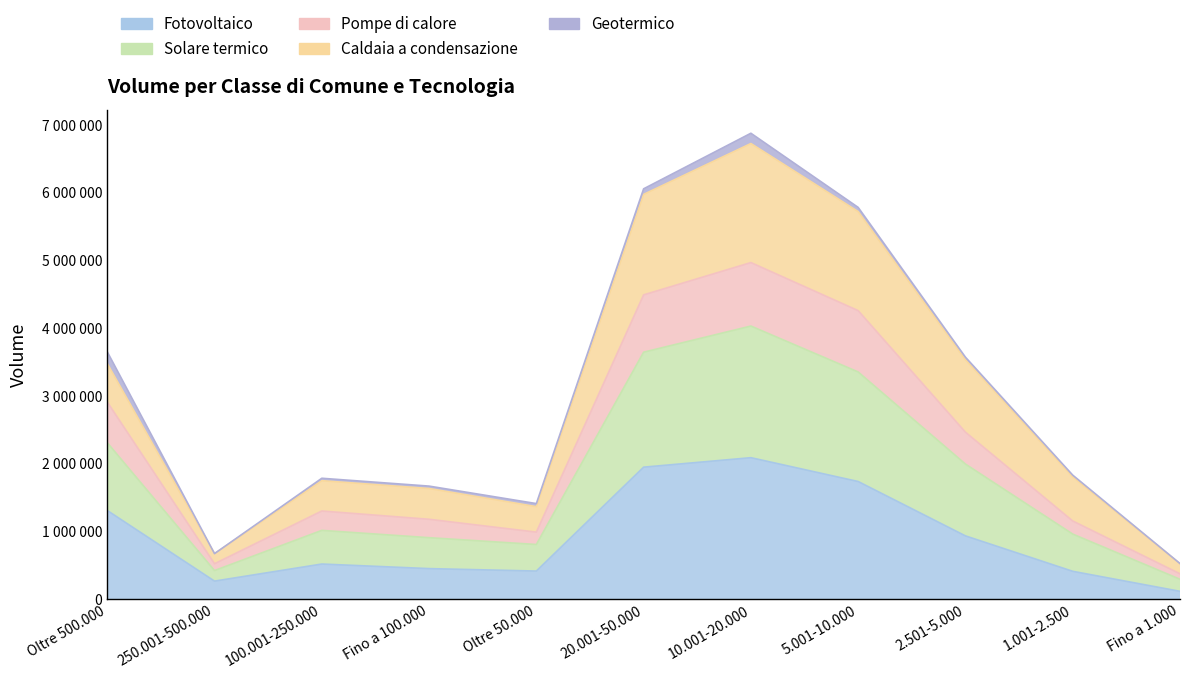

How many data points does each series have?

11